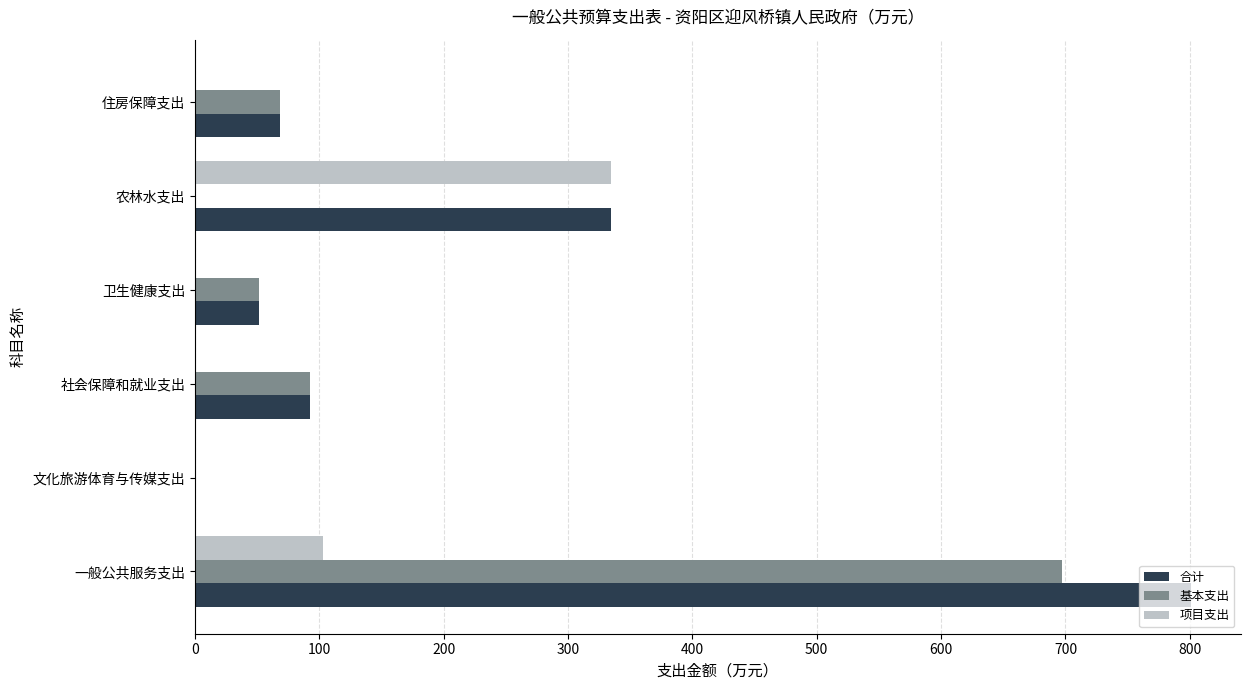

What is the sum of all 项目支出 values?

439.2